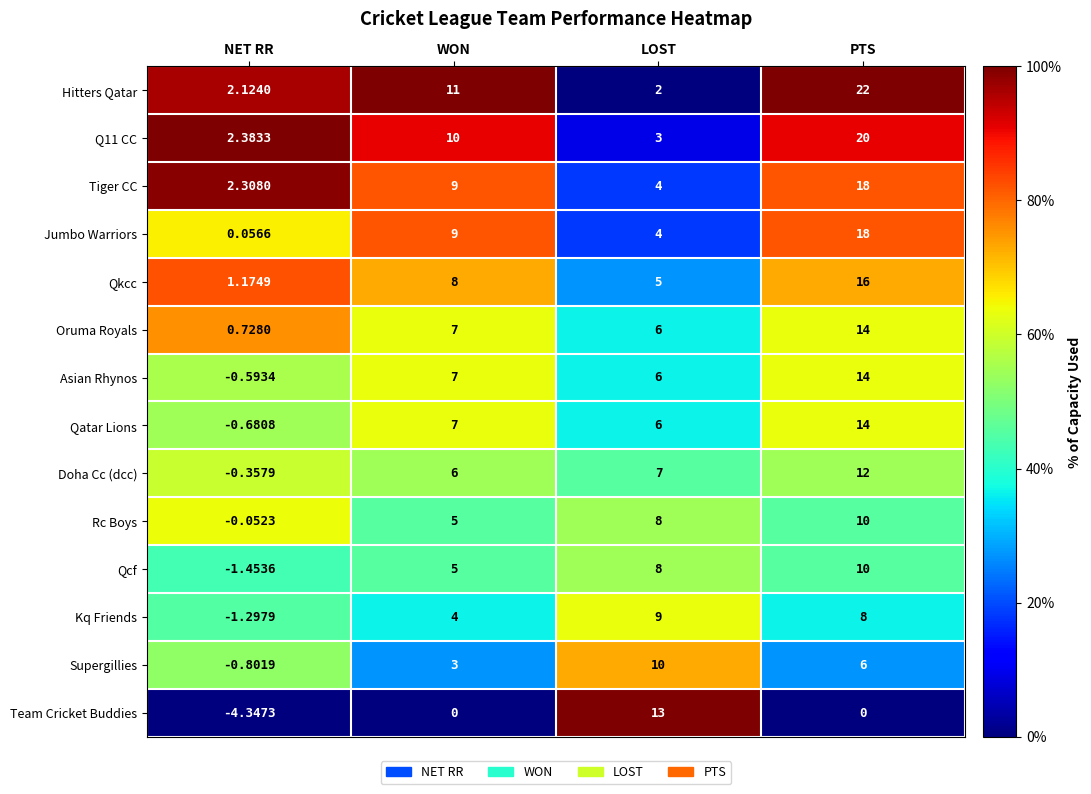

Which label corresponds to the smallest value in the chart?

NET RR